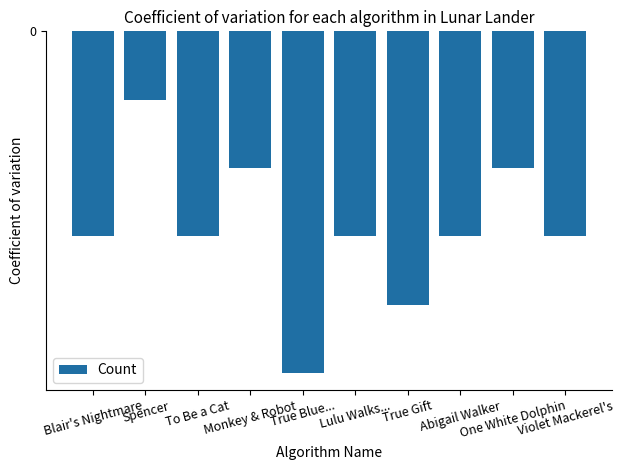

The value at Lulu Walks... is -4. True or false?

False